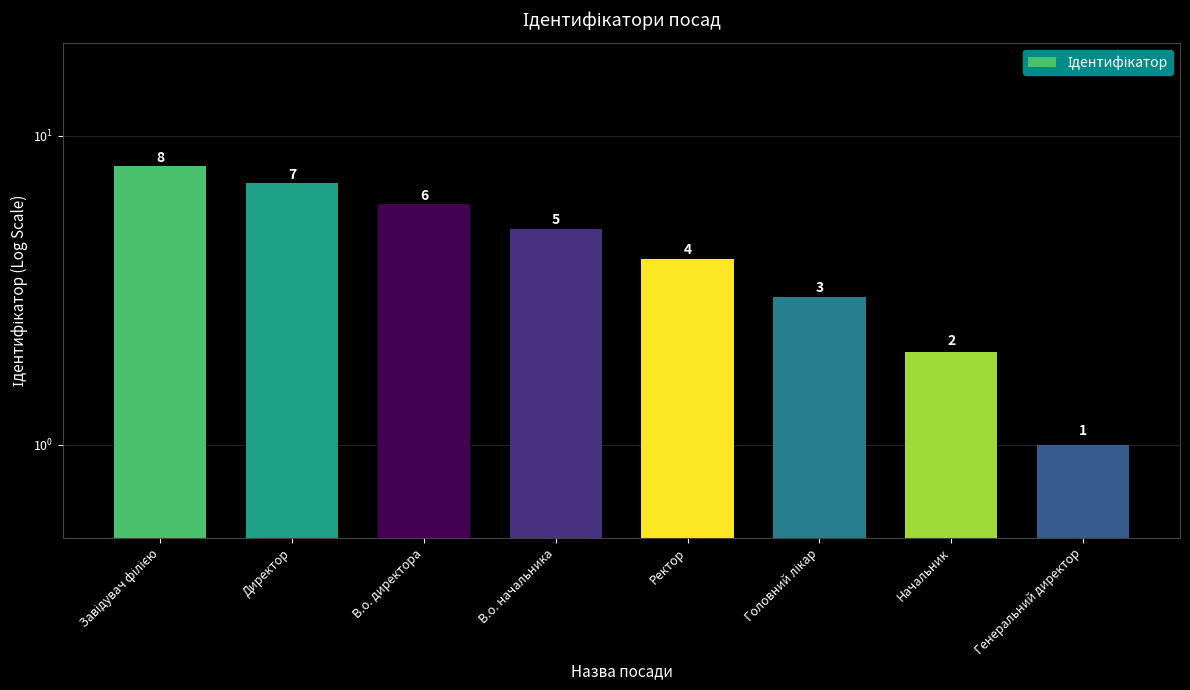

What is the greatest value displayed?

8